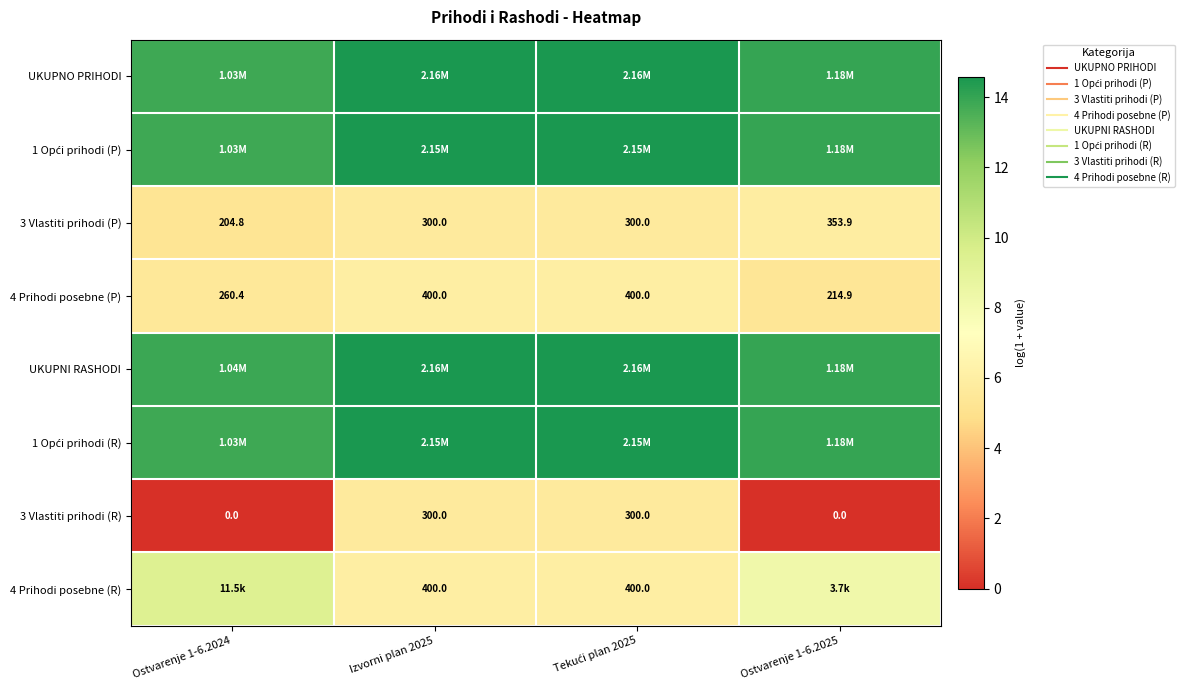

The value of 3 Vlastiti prihodi (P) at Izvorni plan 2025 is 5.7. True or false?

True